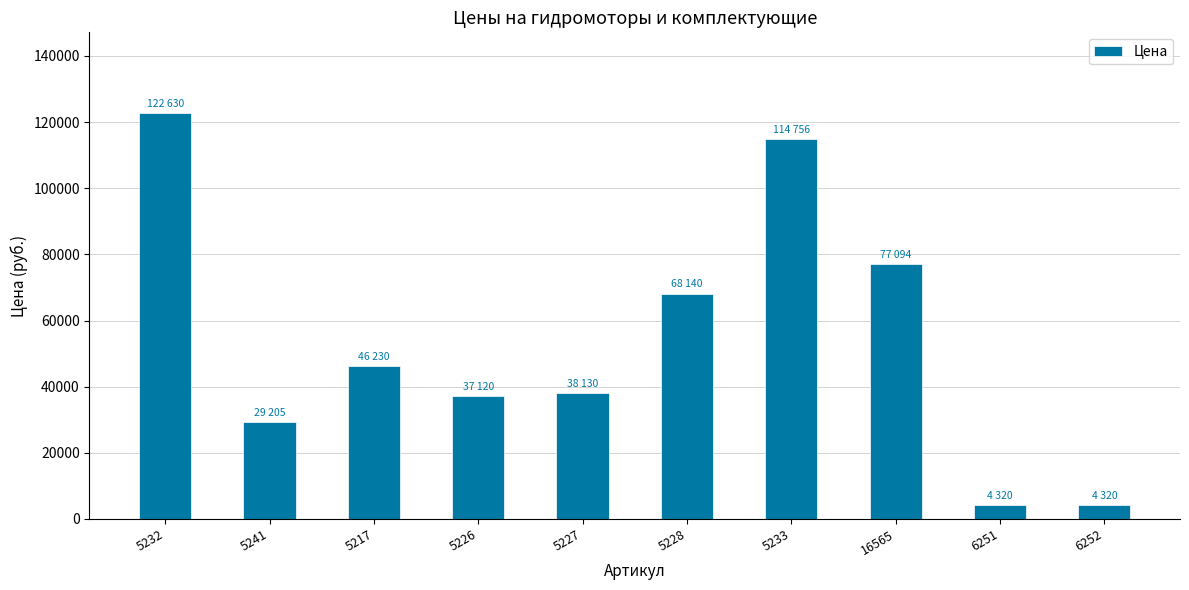

What is the label of the 2nd bar from the left?

5241